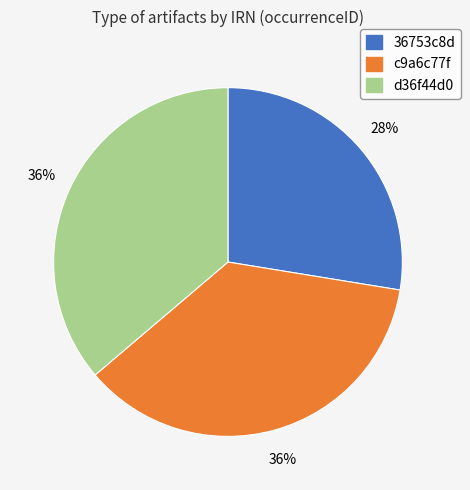

How many segments does this pie chart have?

3